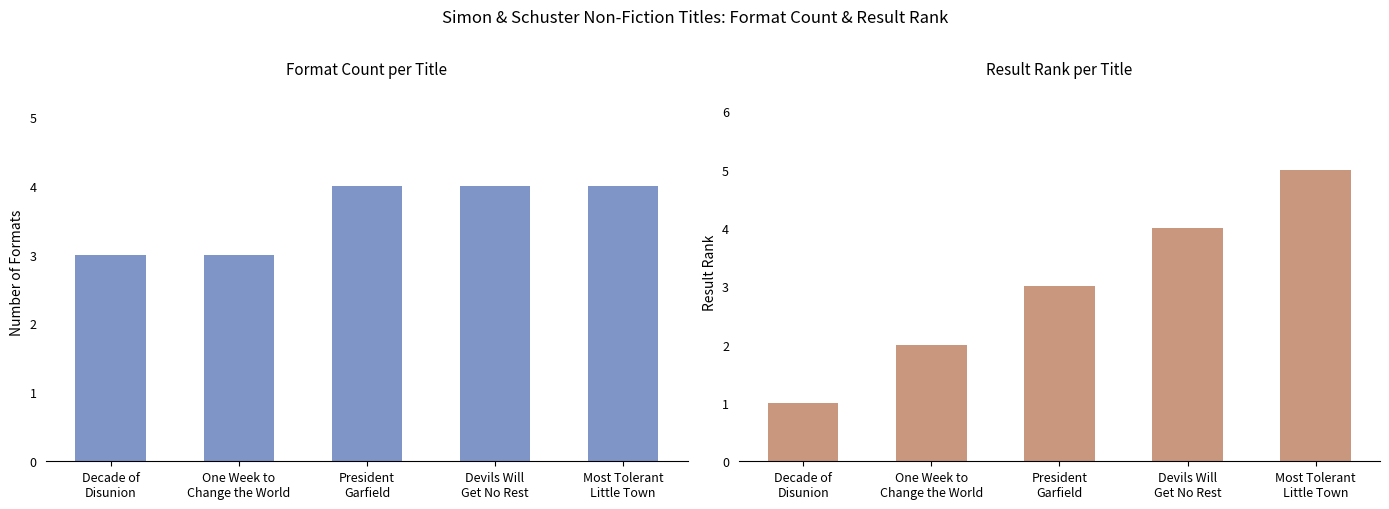

Are the bars grouped side by side (vs. stacked)?

Yes